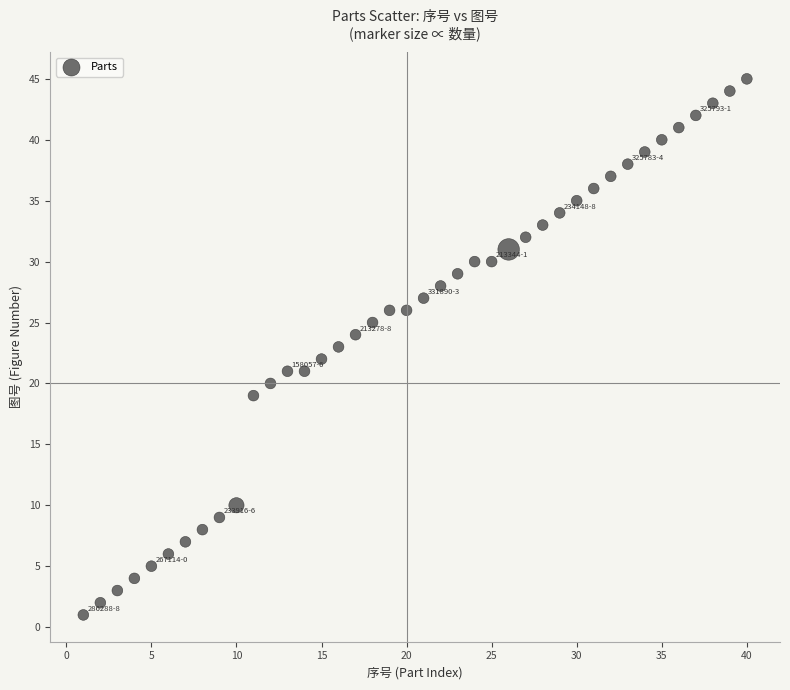

What is the range of Y values (max minus min)?

44